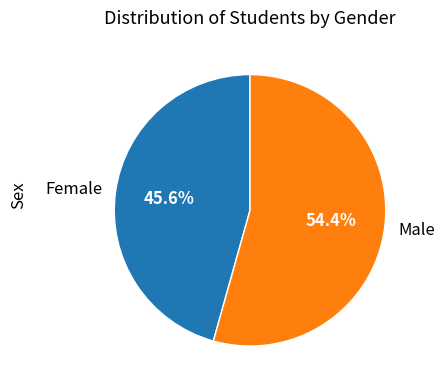

How many slices are in this pie chart?

2